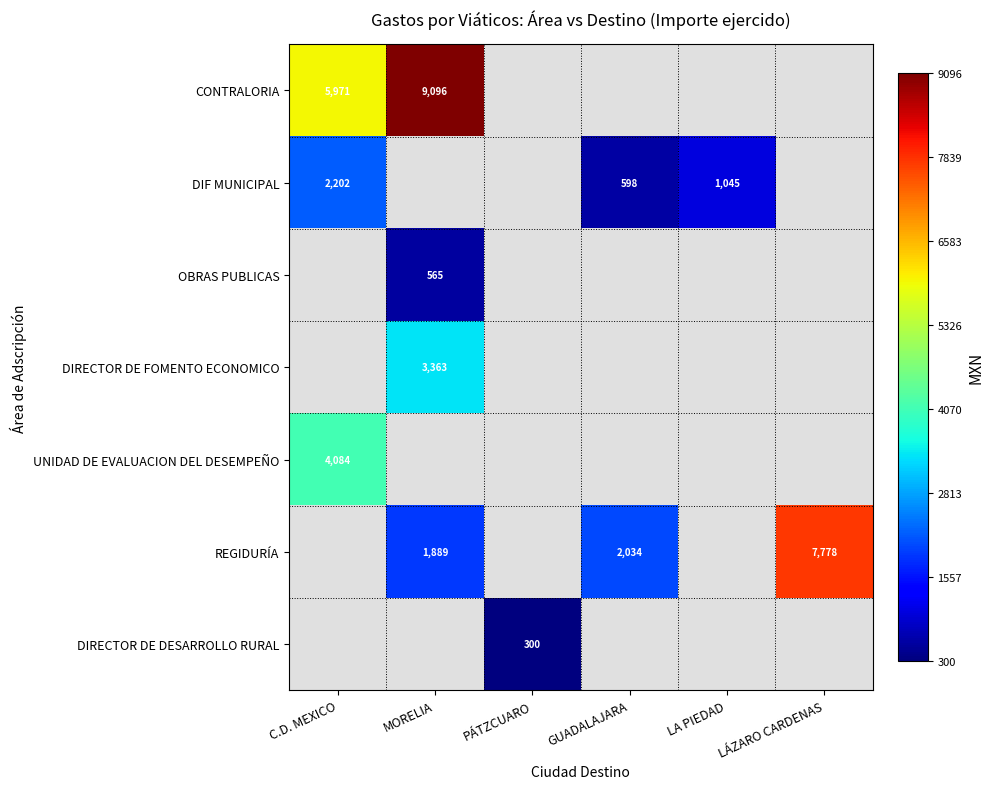

Count the number of categories in the chart.

6